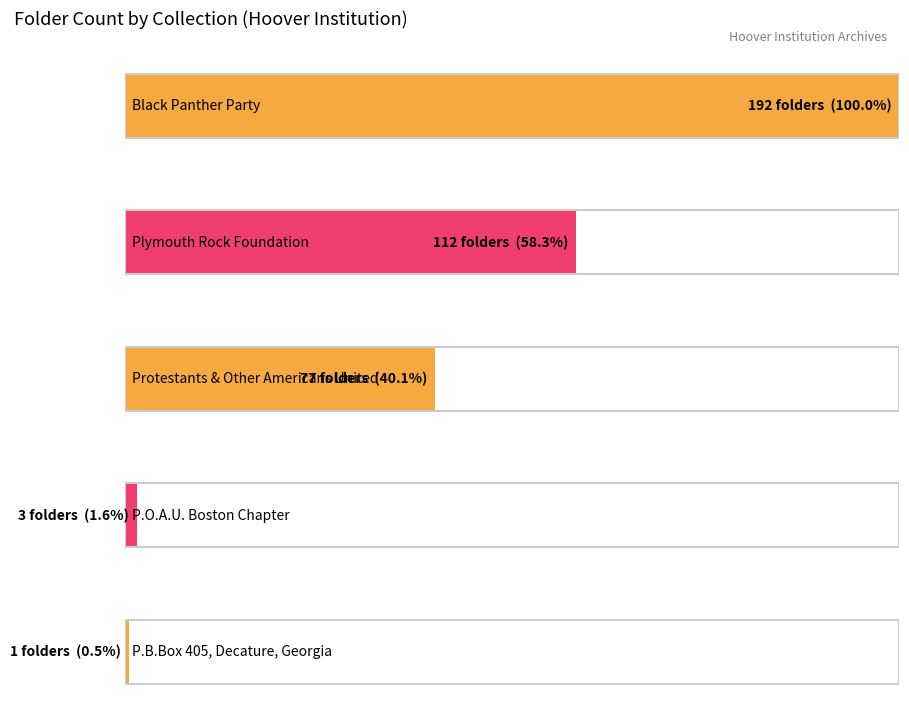

How many categories are shown in the chart?

5